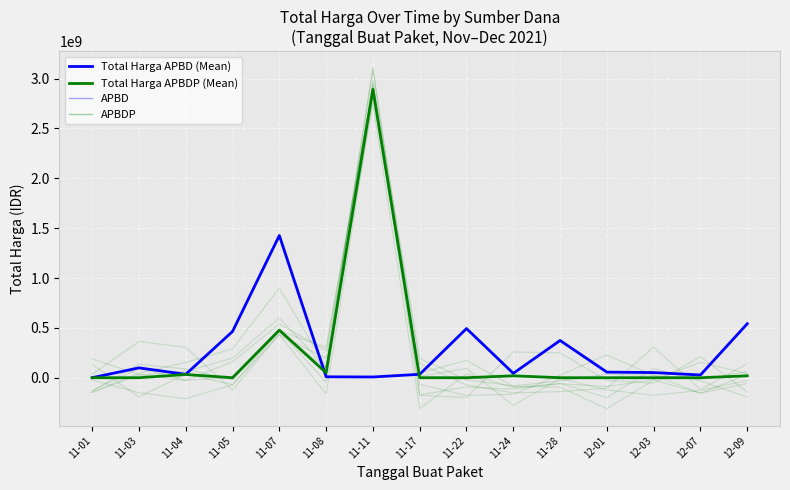

At which category does Total Harga APBD (Mean) reach its first local peak?

11-03